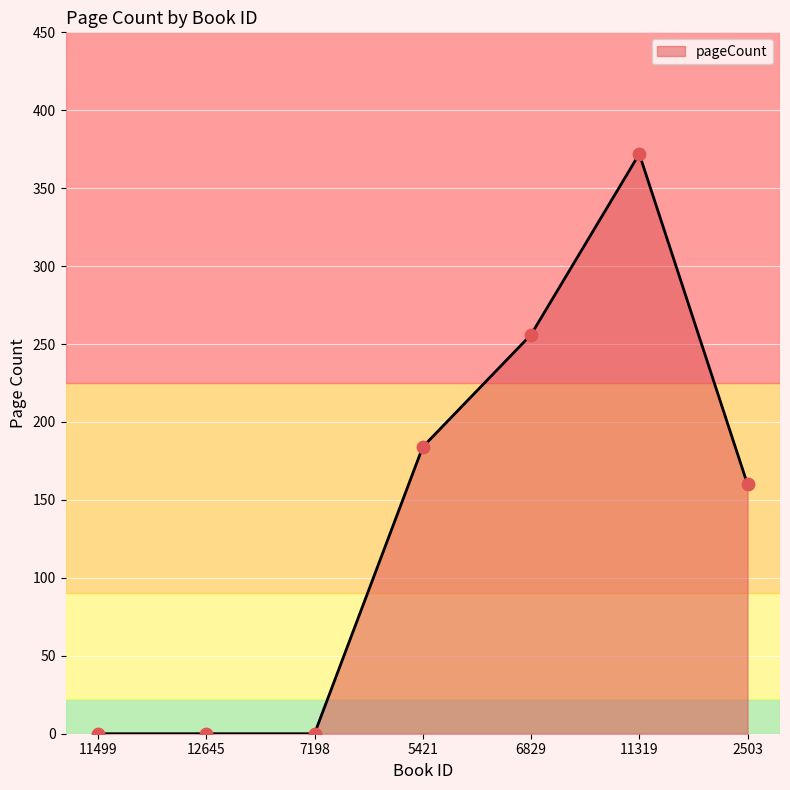

Between 12645 and 11319, which is larger?

11319